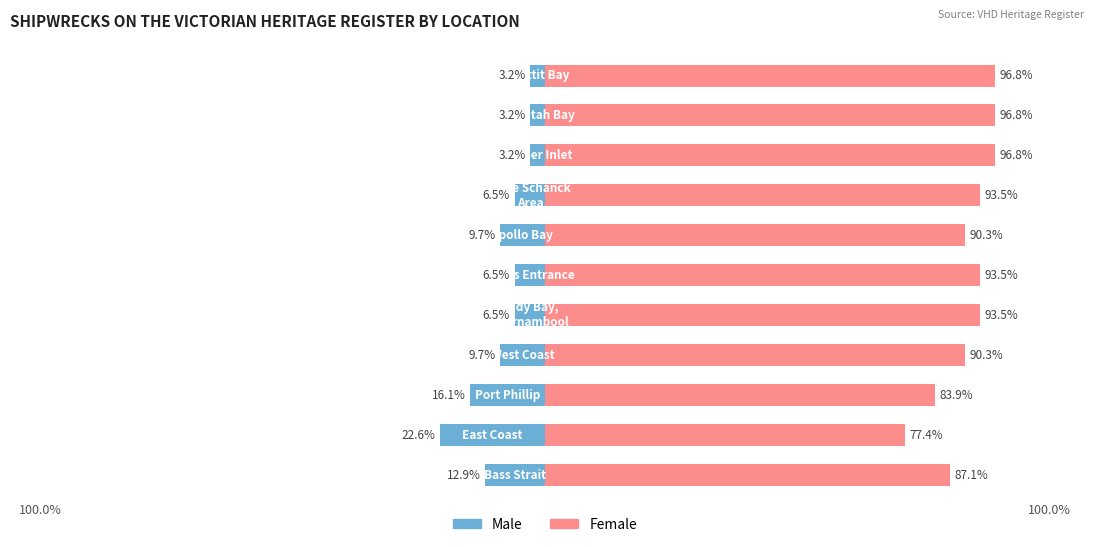

Which series has the largest range (max minus min)?

Male